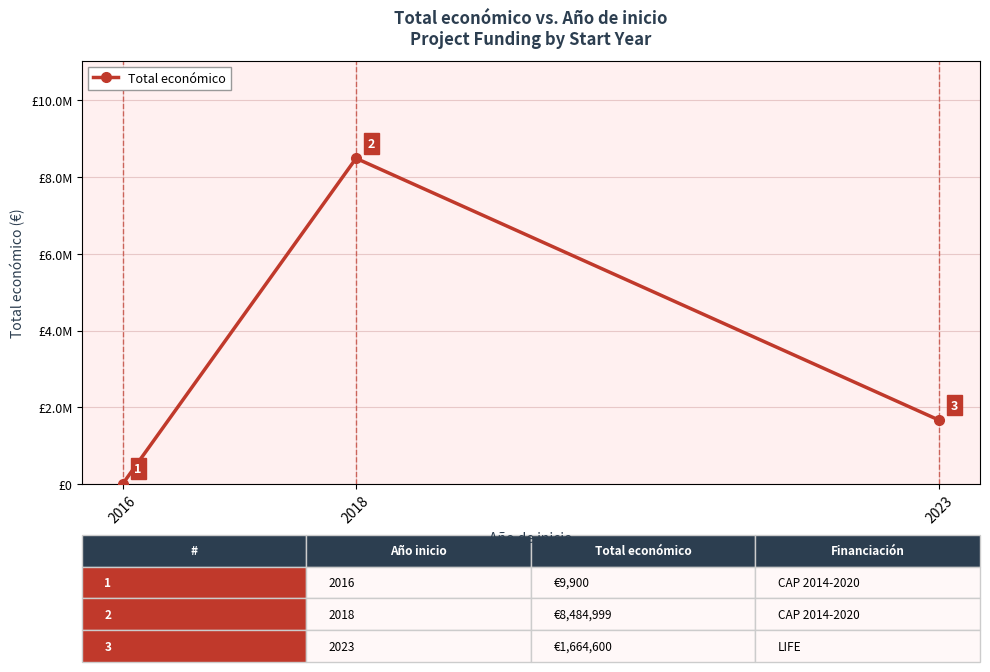

Count the values in the range 9900 to 8484999.

3